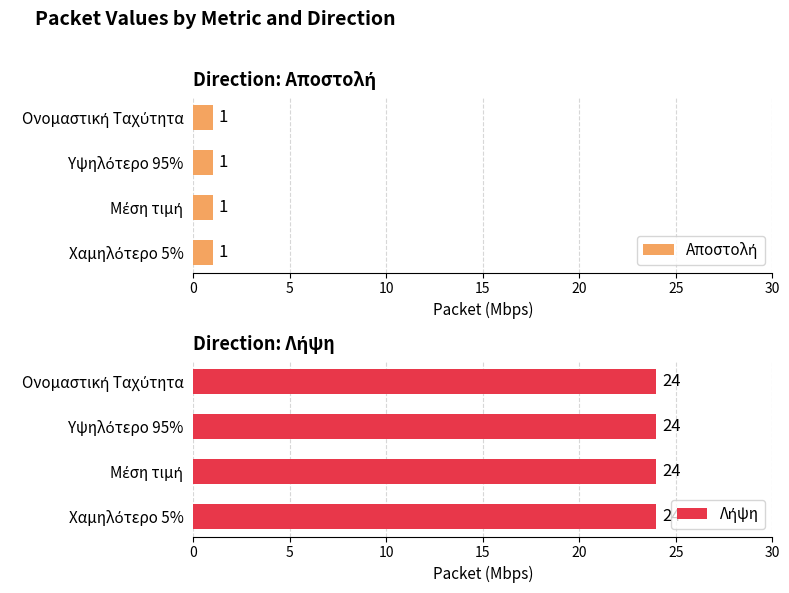

Reading left to right, extract all data points from this chart.

Αποστολή: 1	1	1	1
Λήψη: 24	24	24	24